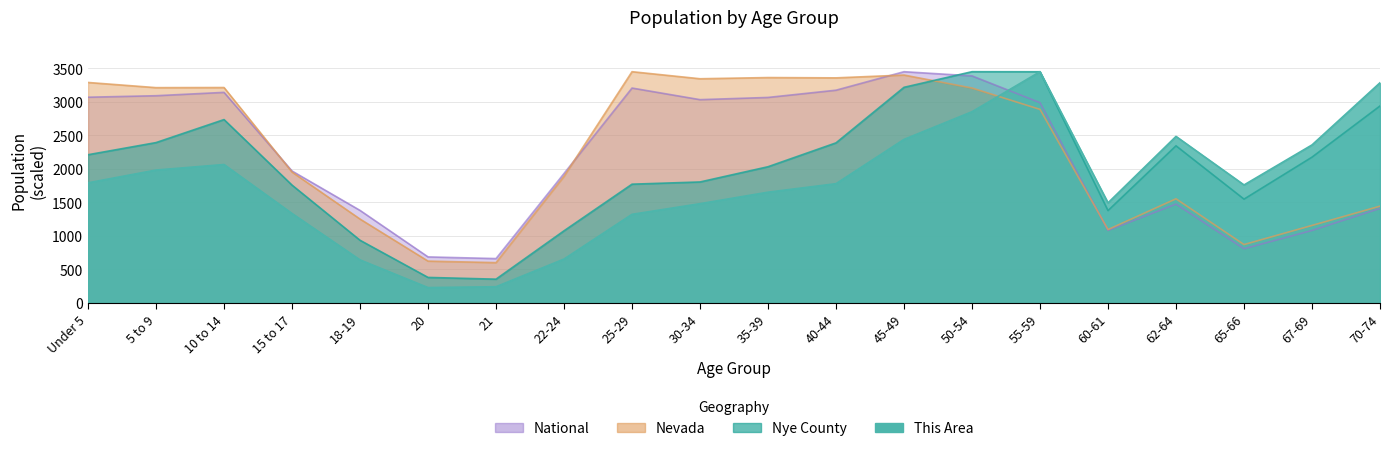

What is the label of the 6th point from the left?

20